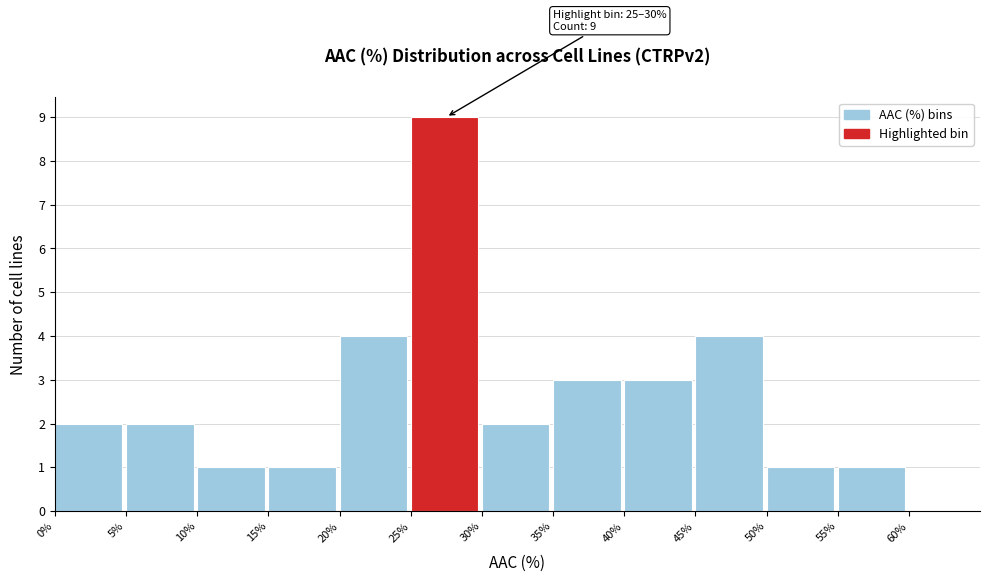

Over which range of the x-axis is the bar tallest?

25% to 30%